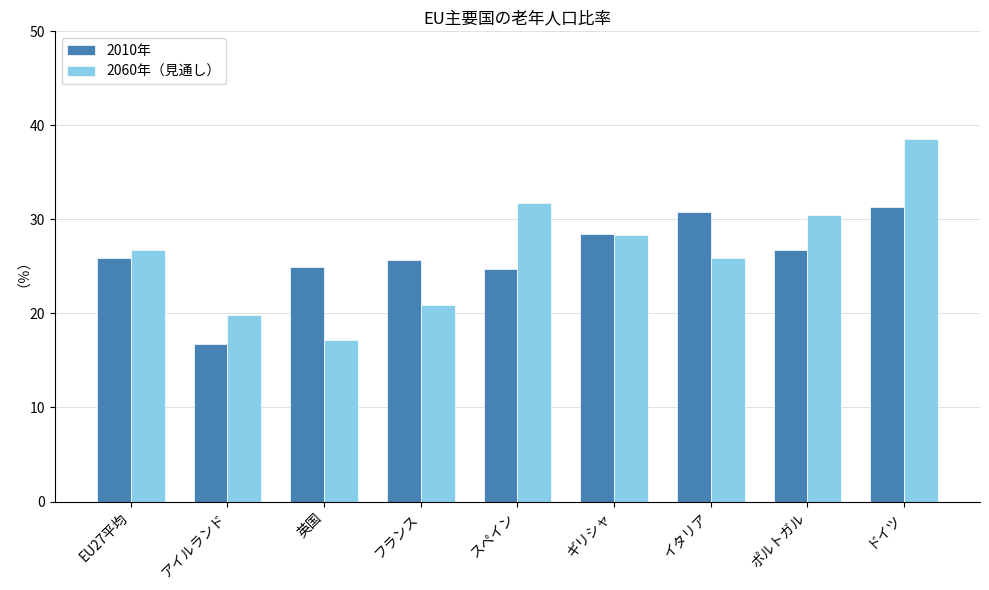

What are all the series names shown in the legend?

2010年, 2060年（見通し）